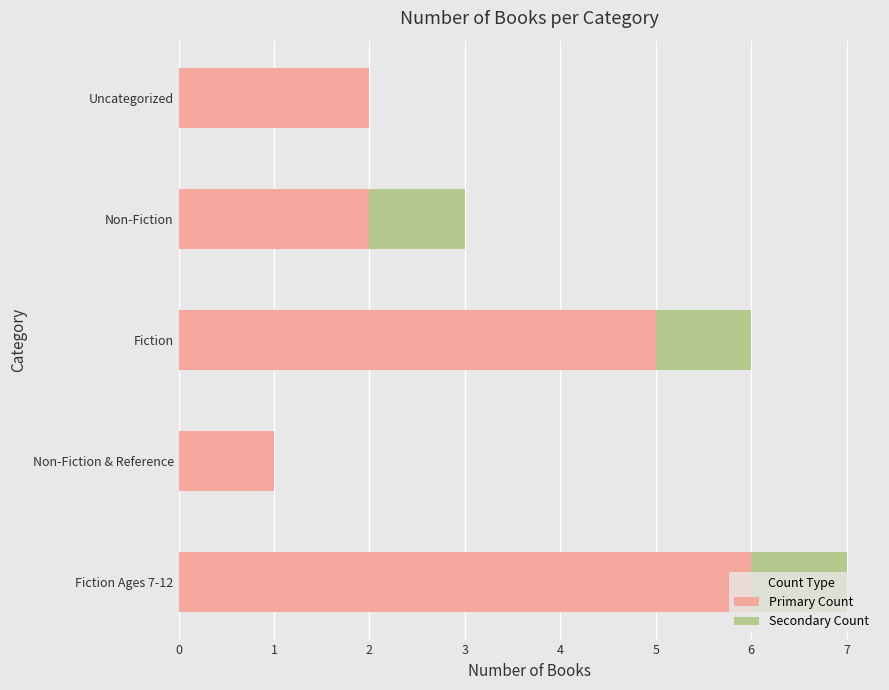

At which category is the sum across all series the highest?

Fiction Ages 7-12